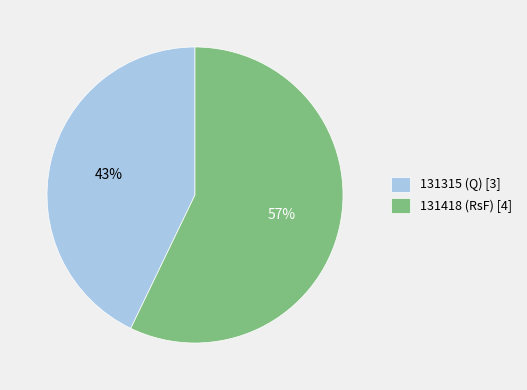

To the nearest percent, what is the average slice percentage?

50%